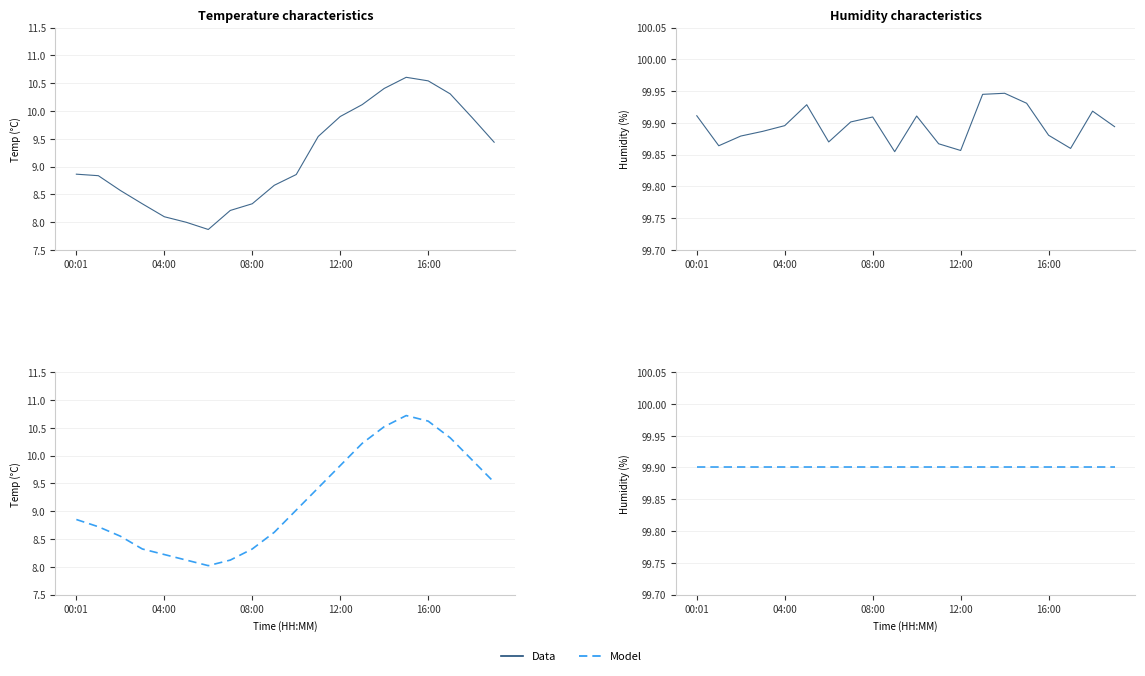

Is it true that humidity equals 159.0 at 17?

False